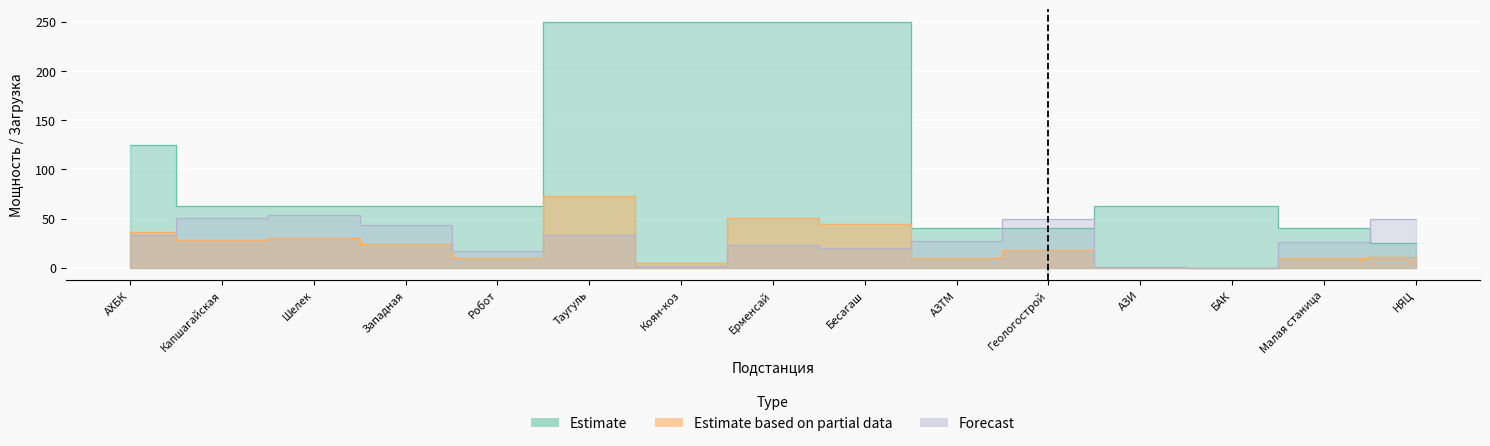

What is the label of the 10th point from the right?

Таугуль